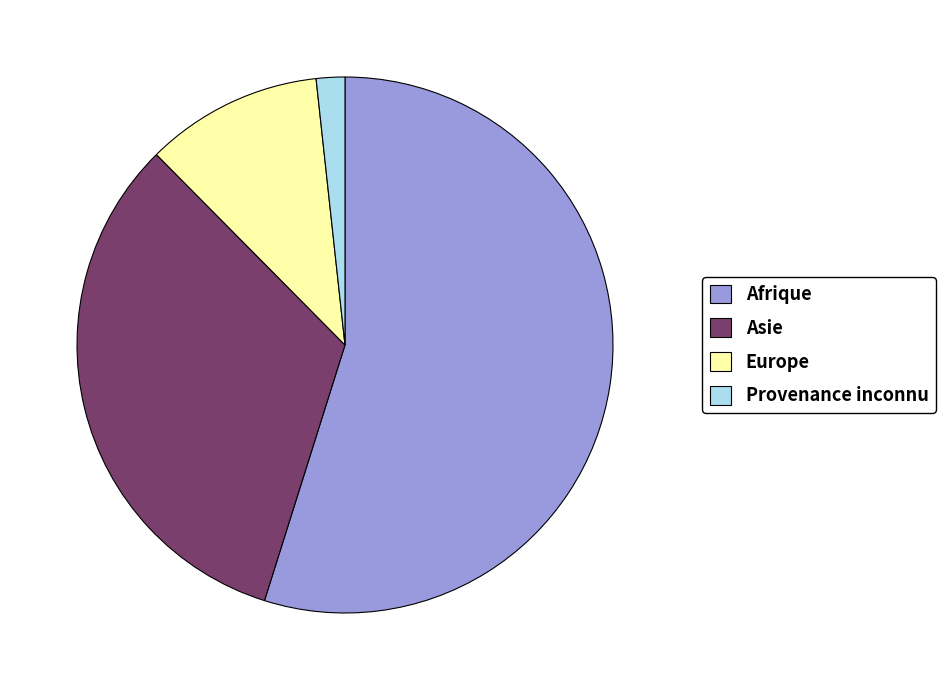

How many slices are in this pie chart?

4